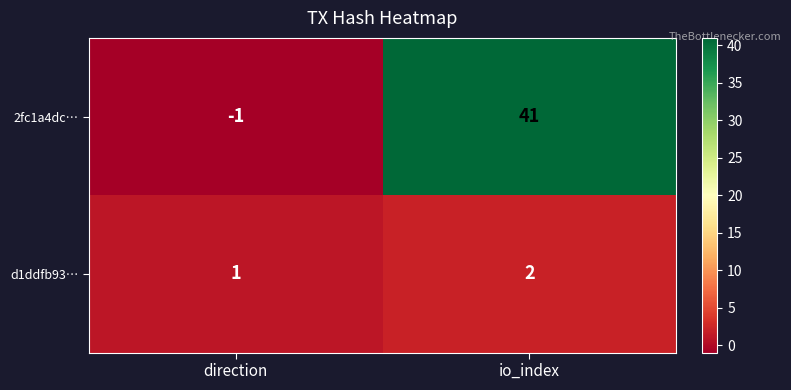

Which series has the largest total across all categories?

2fc1a4dc…